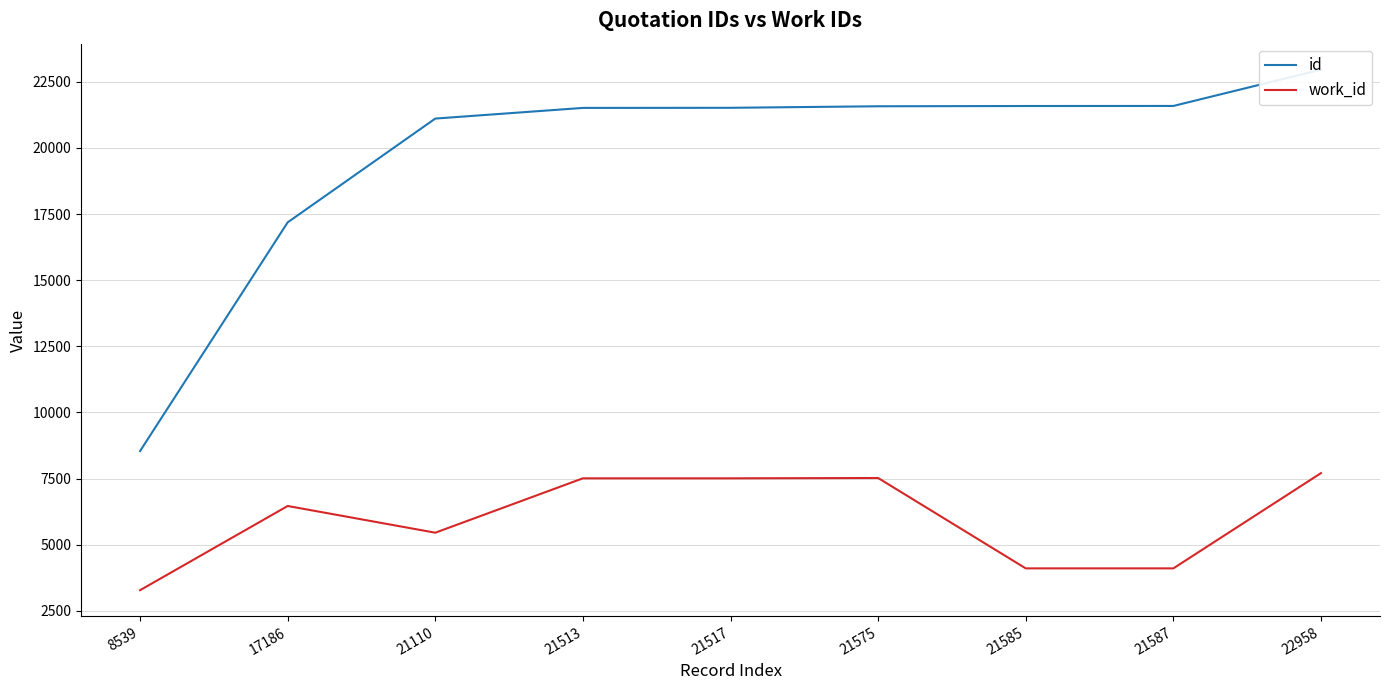

True or false: id has a value of 7125 at 21513.

False